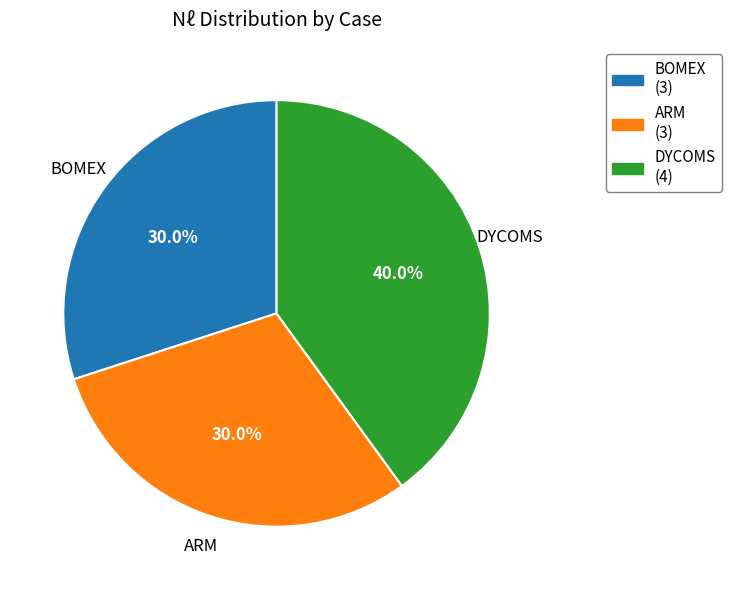

Does any single category account for the majority?

No